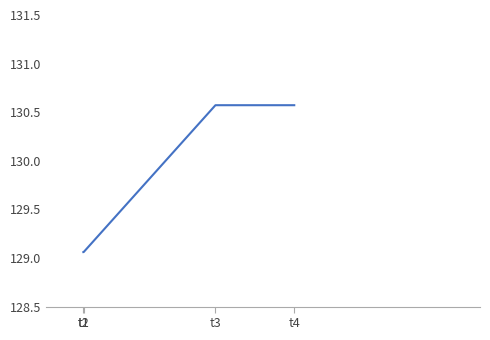

What is the difference between the values at t2 and t3?

1.5